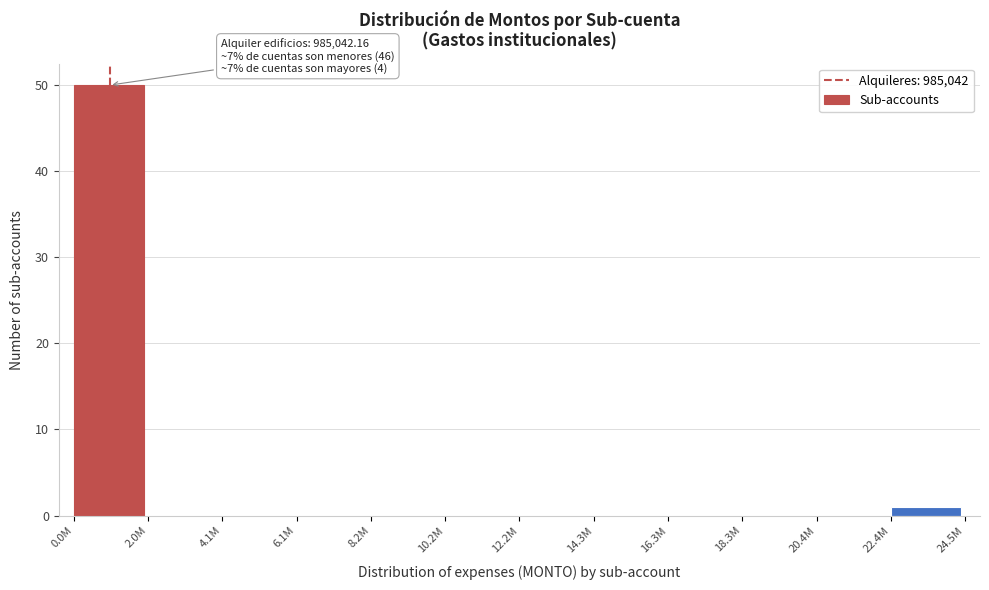

Reading left to right, transcribe all the data shown in this chart.

0.0M=50	2.0M=0	4.1M=0	6.1M=0	8.2M=0	10.2M=0	12.2M=0	14.3M=0	16.3M=0	18.3M=0	20.4M=0	22.4M=1